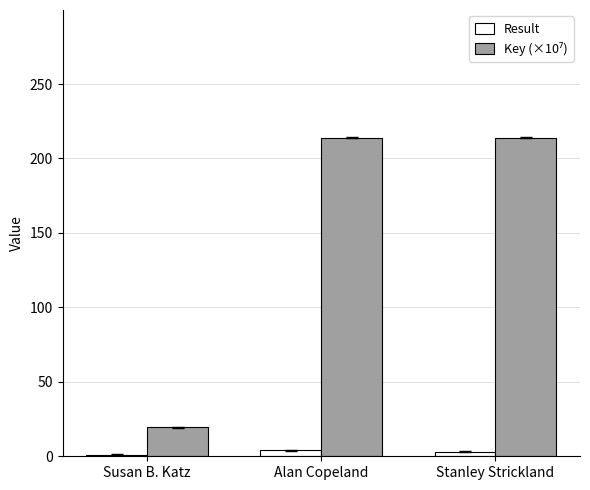

What is the average value of the Result series?

2.7